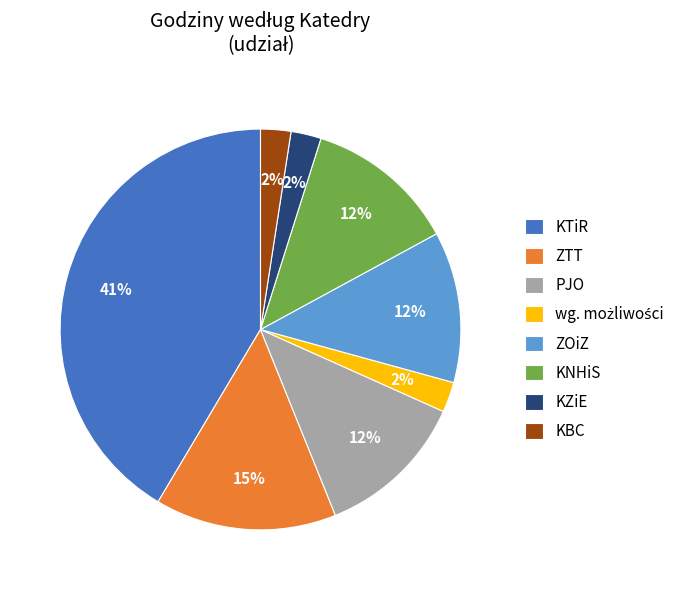

Which has a higher value, KBC or KNHiS?

KNHiS